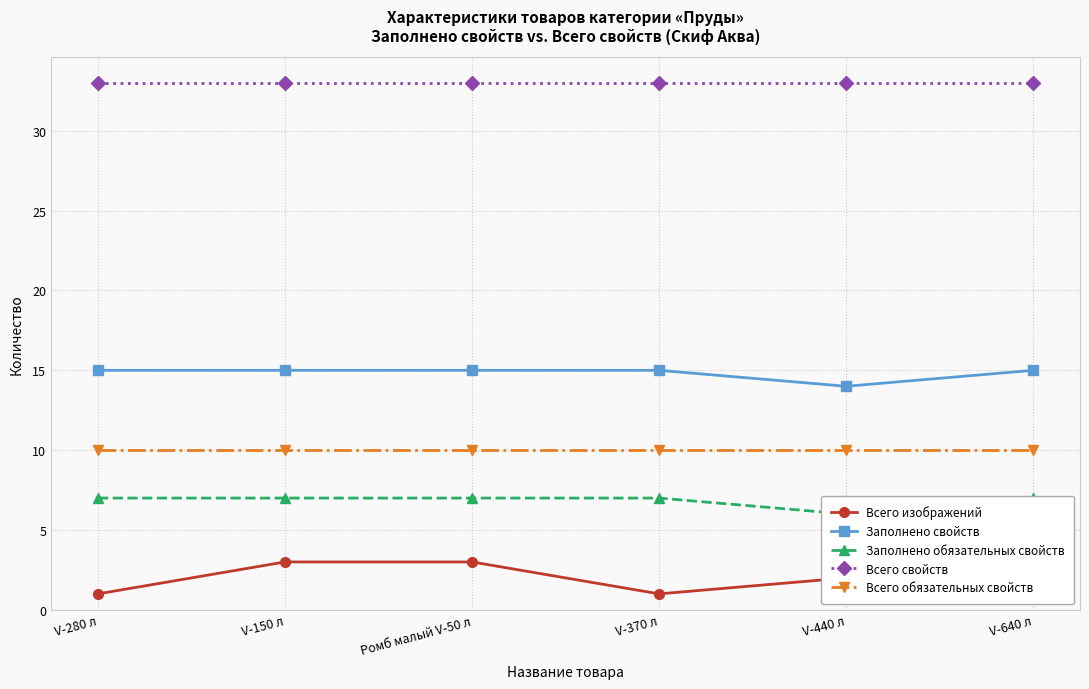

Rank the series by their maximum value, from highest to lowest.

Всего свойств, Заполнено свойств, Всего обязательных свойств, Заполнено обязательных свойств, Всего изображений